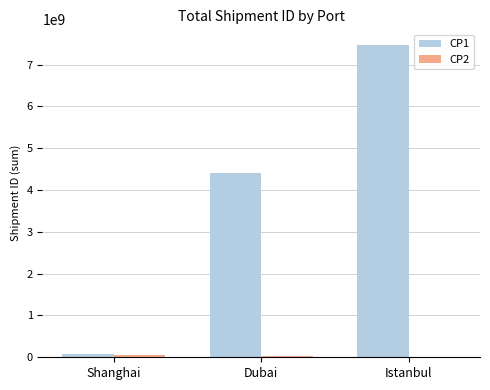

At which category is the sum across all series the highest?

Istanbul